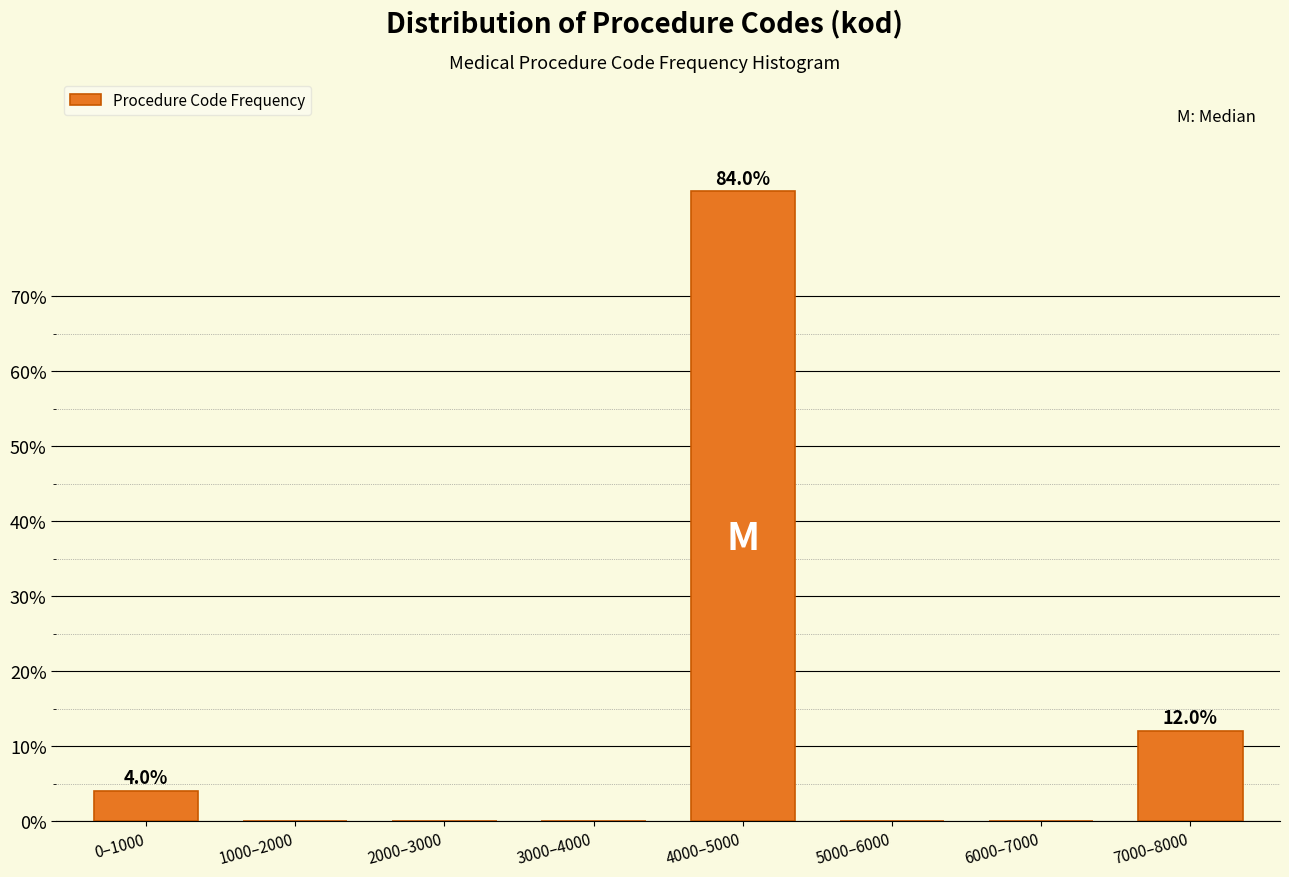

Reading left to right, extract all data points from this chart.

0–1000=4	1000–2000=0	2000–3000=0	3000–4000=0	4000–5000=84	5000–6000=0	6000–7000=0	7000–8000=12